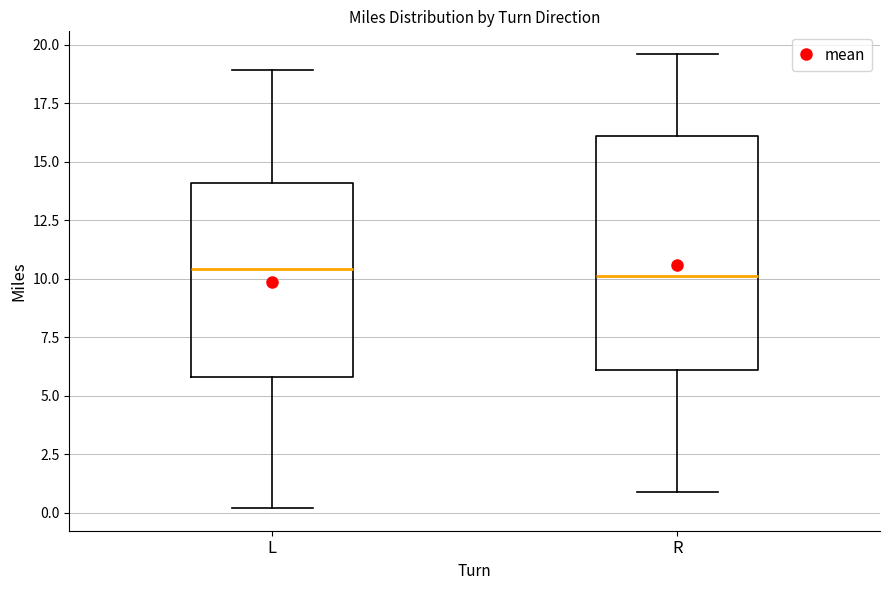

Reading left to right, transcribe this box plot: for each box, give where its median line is, the range the box spans, and where its two whiskers end, as read against the y-axis. The values are not printed on the chart, so give them approximately, as read against the axis.

L: median 10.5, box 6.0 to 14.0, whiskers 0.0 to 19.0
R: median 10.0, box 6.0 to 16.0, whiskers 1.0 to 19.5